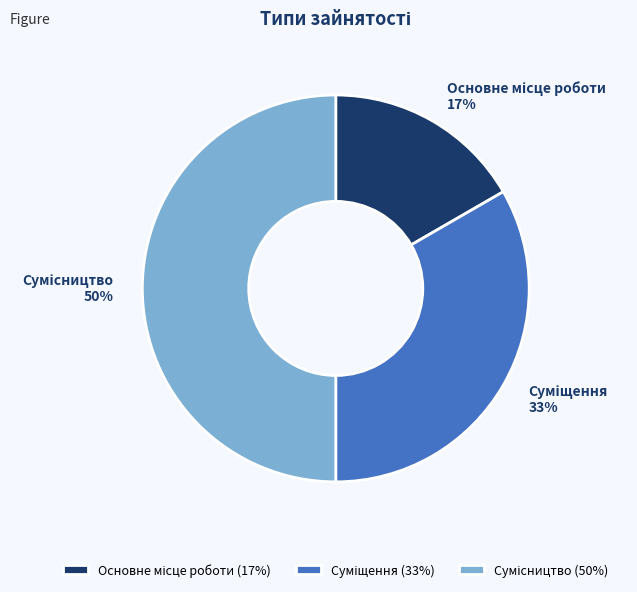

To the nearest percent, what is the average slice percentage?

33%